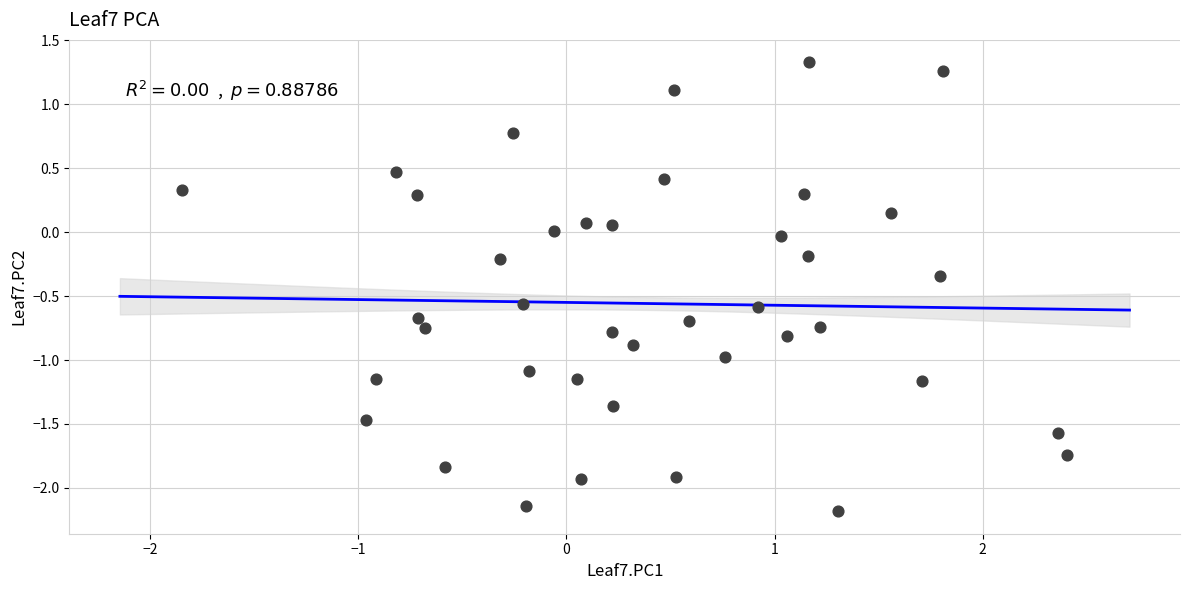

What is the range of Y values (max minus min)?

3.5